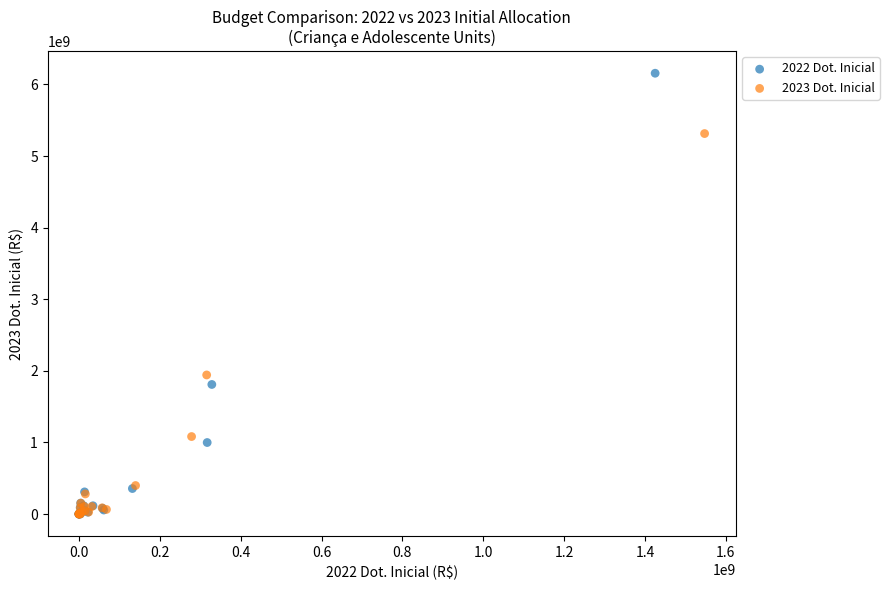

Which series has the largest Y range (max minus min)?

2022 Dot. Inicial